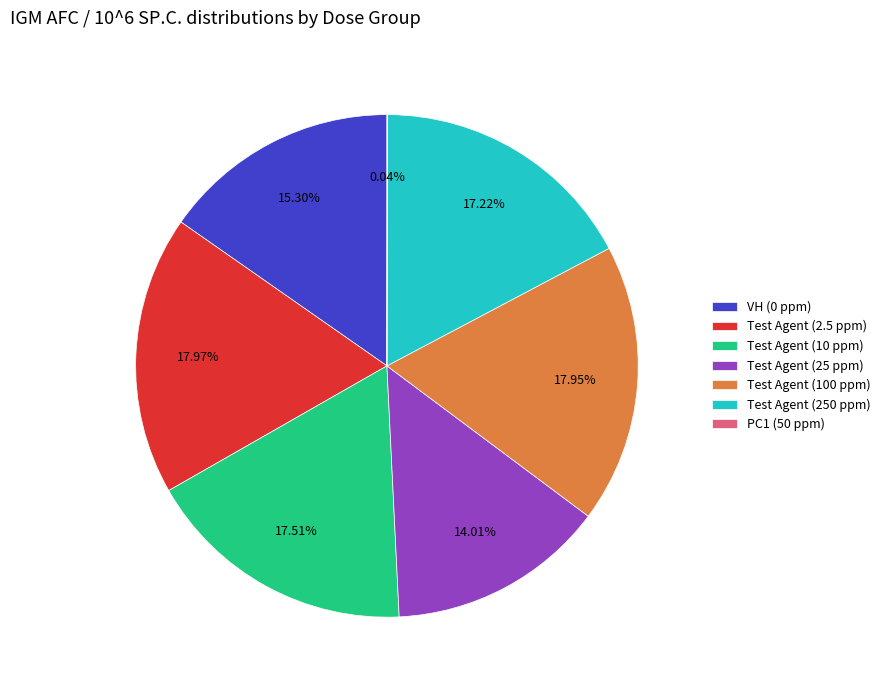

Is there a majority slice in this chart?

No